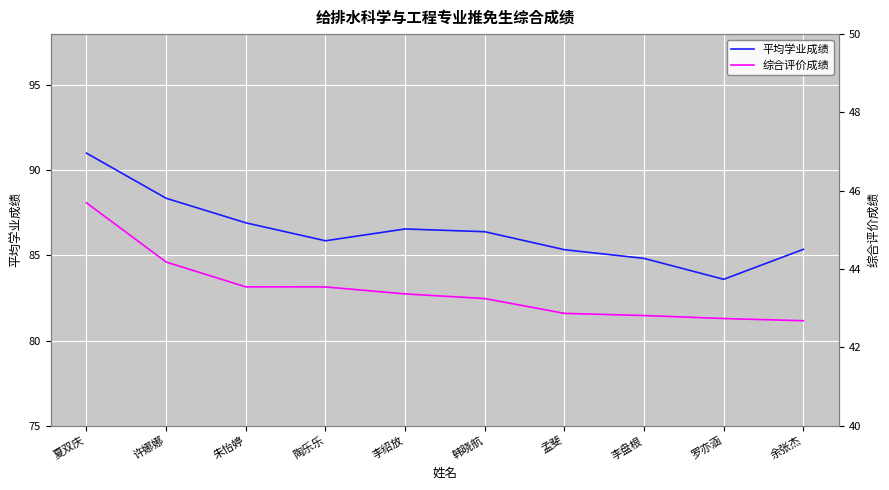

Which has a higher value, 孟斐 or 朱怡婷?

朱怡婷